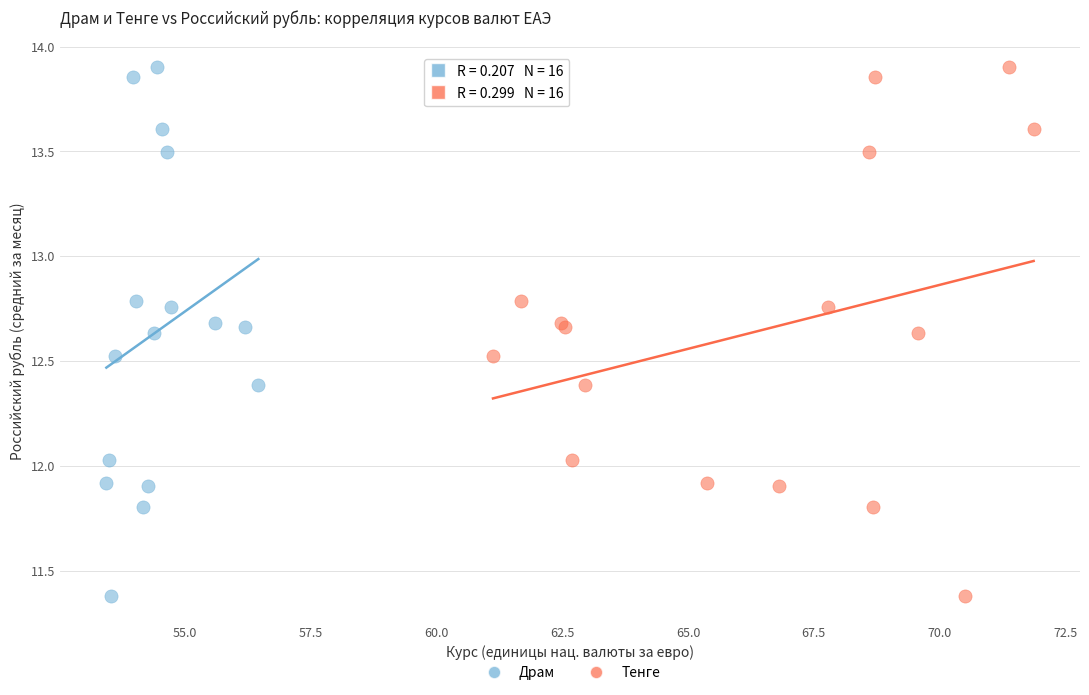

What are all the series names shown in the legend?

Драм, Тенге